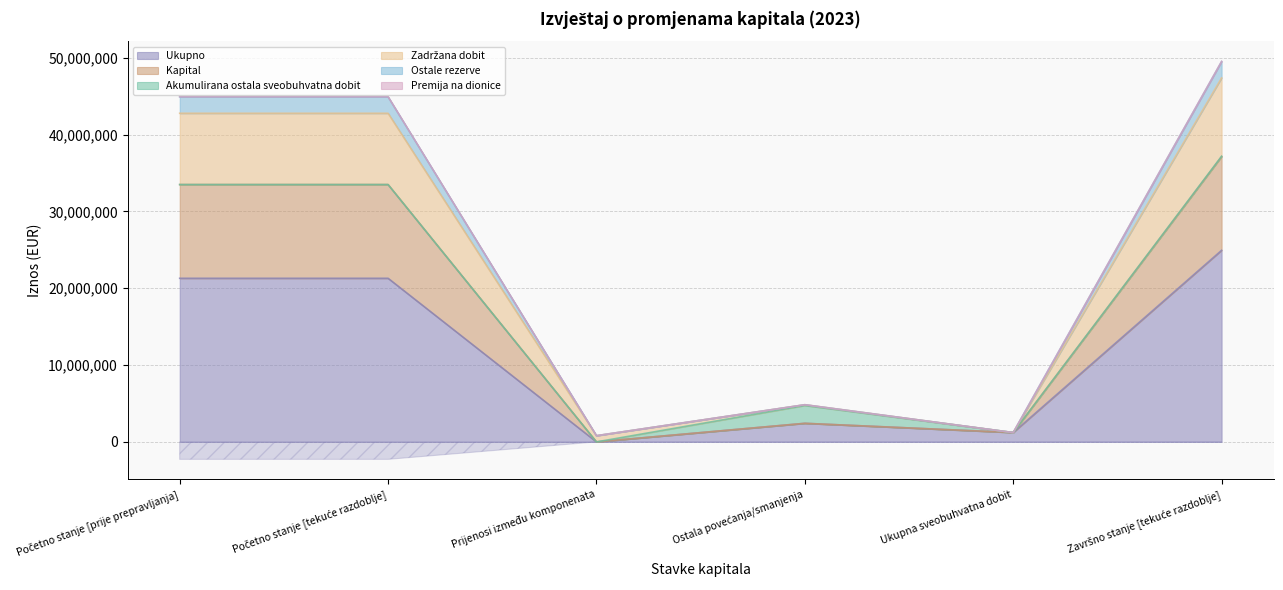

What position from the right is Ukupna sveobuhvatna dobit?

2